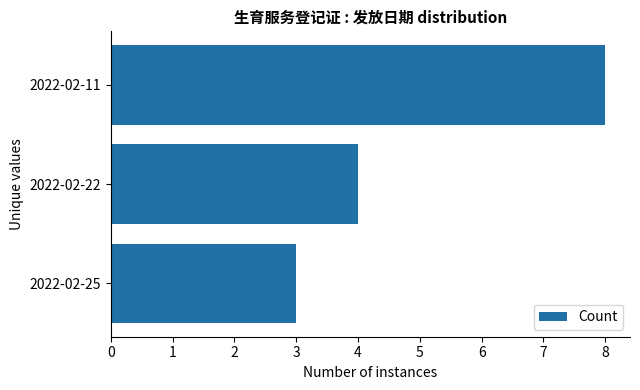

Reading top to bottom, extract all data points from this chart.

2022-02-11=8	2022-02-22=4	2022-02-25=3